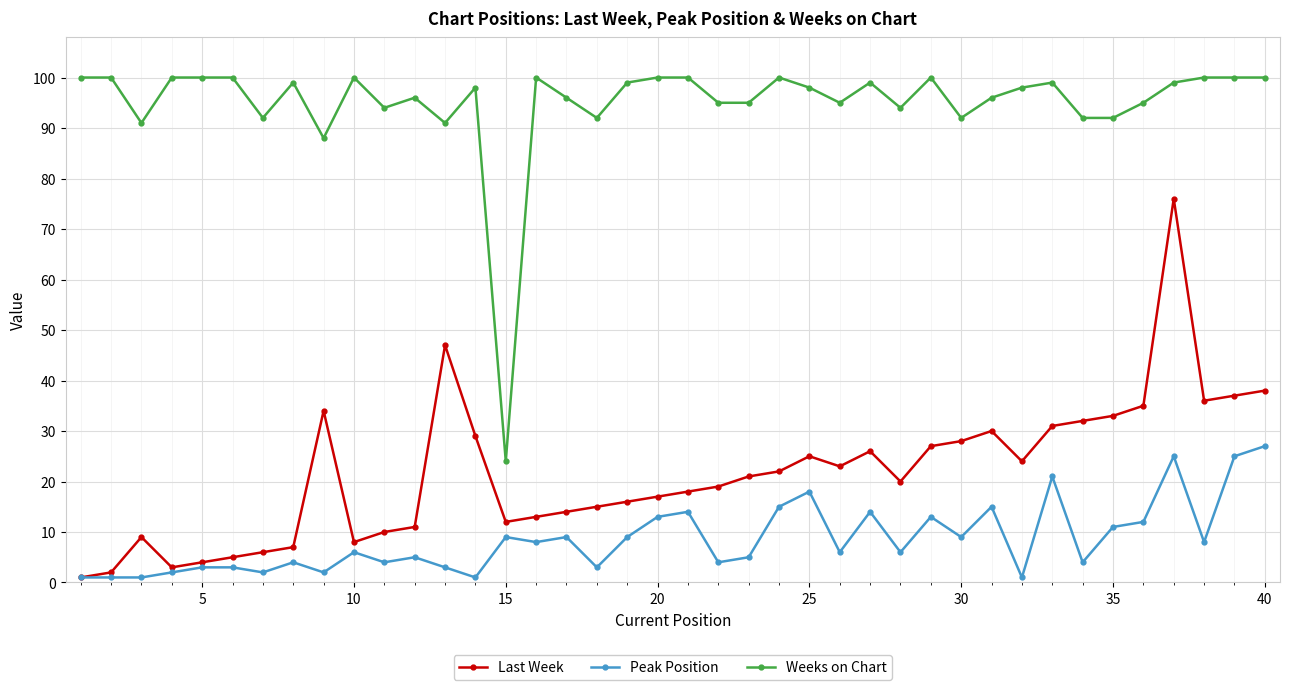

Which series has the largest total across all categories?

Weeks on Chart